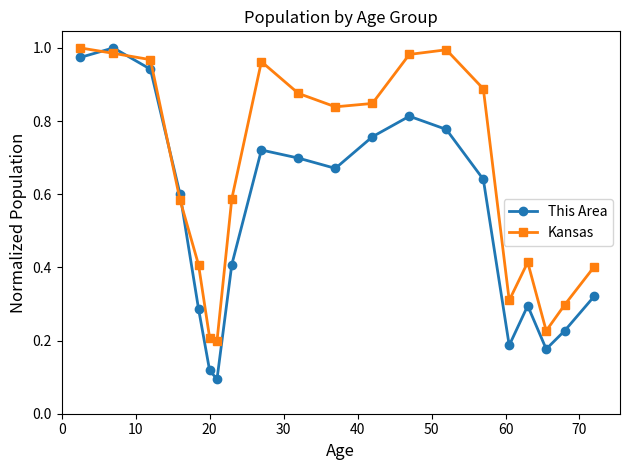

What are all the series names shown in the legend?

This Area, Kansas